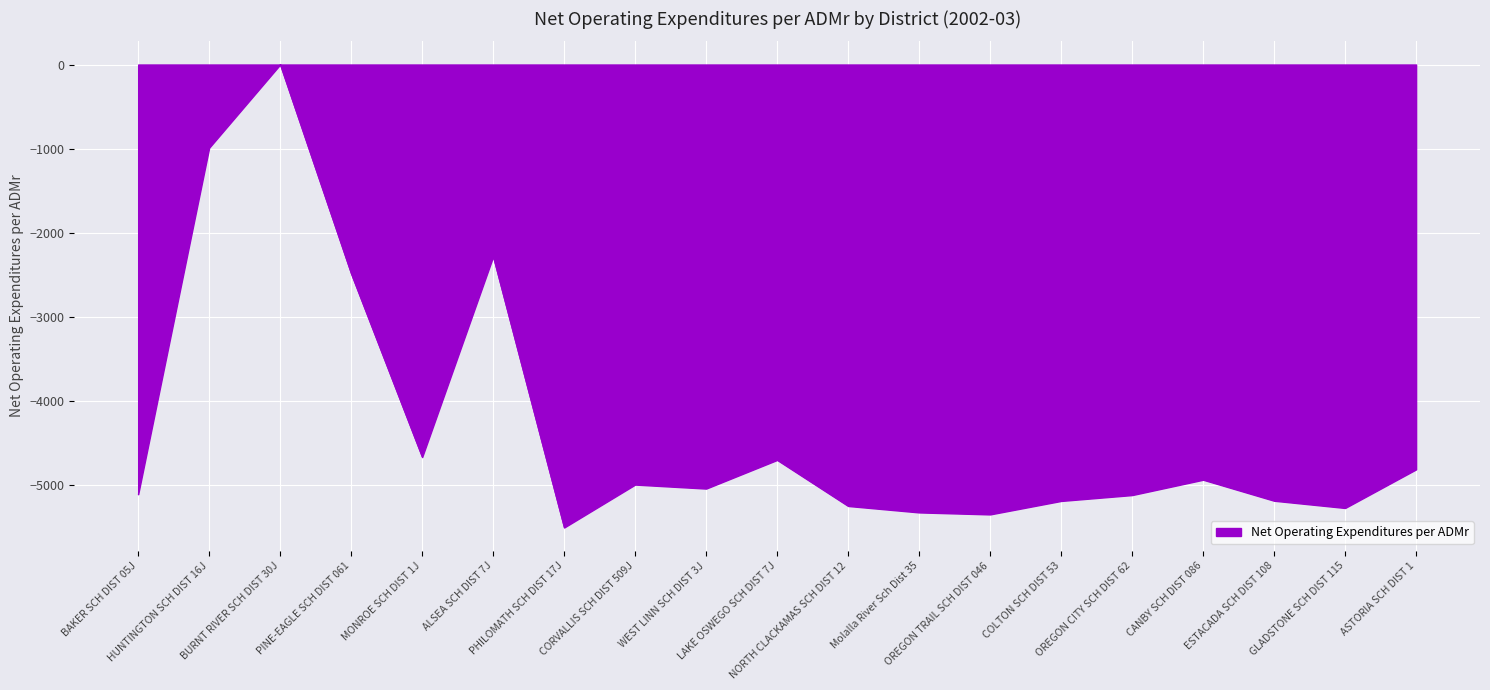

How many series are shown in this chart?

1